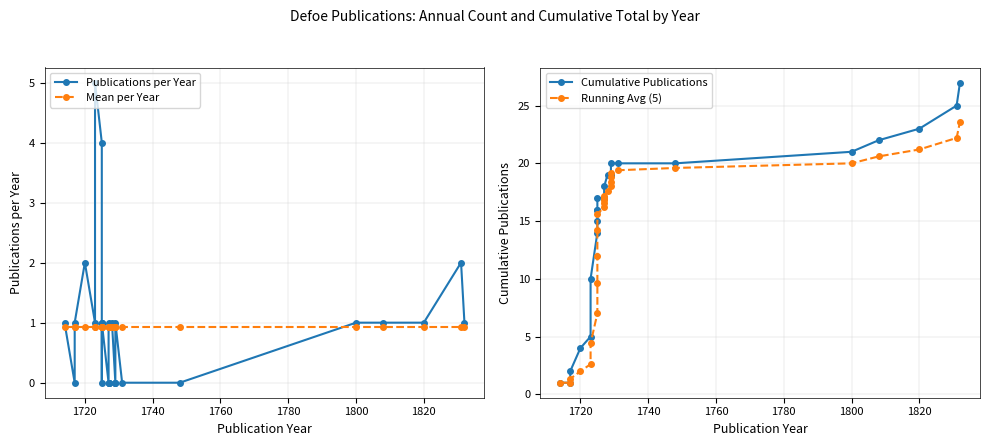

True or false: Publications per Year and Cumulative Publications intersect in this chart.

False